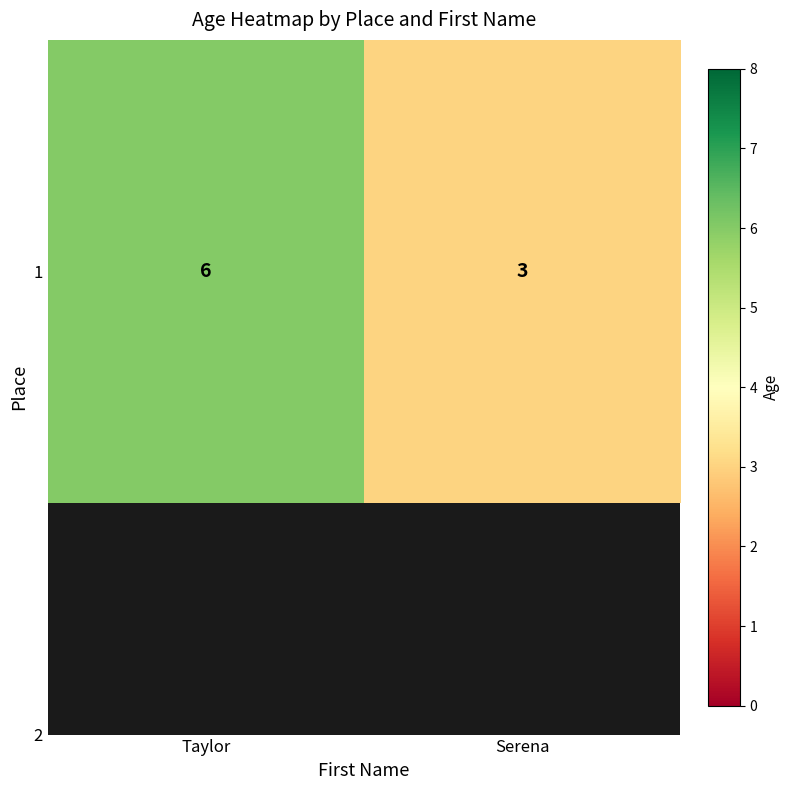

List the labels in order of value, smallest first.

Serena, Taylor